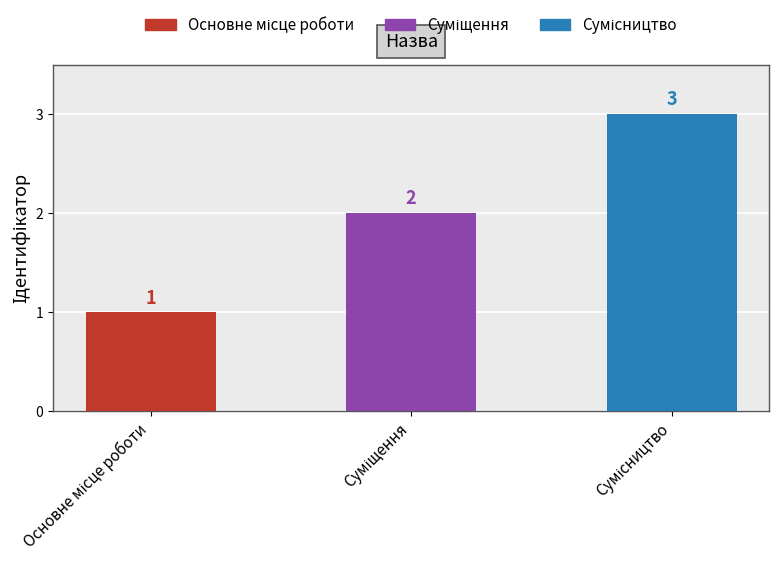

What is the value of the 3rd bar from the left?

3